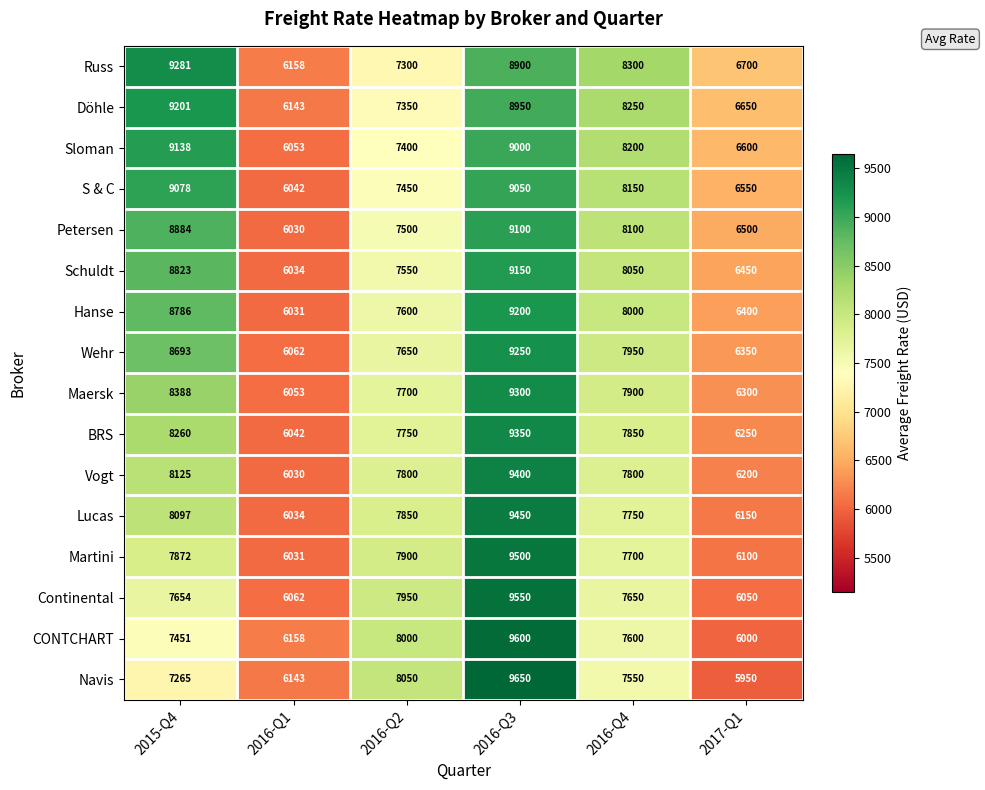

Is it true that Russ equals 9281 at 2015-Q4?

True